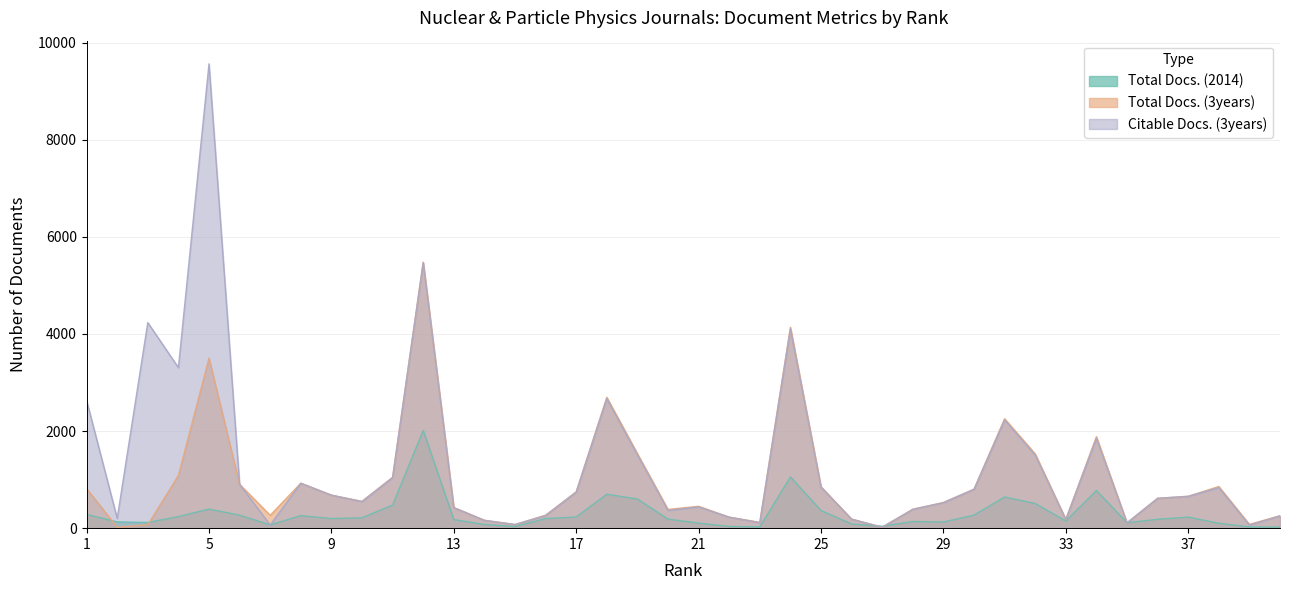

At which label is Total Docs. (2014) closest to 1017?

24